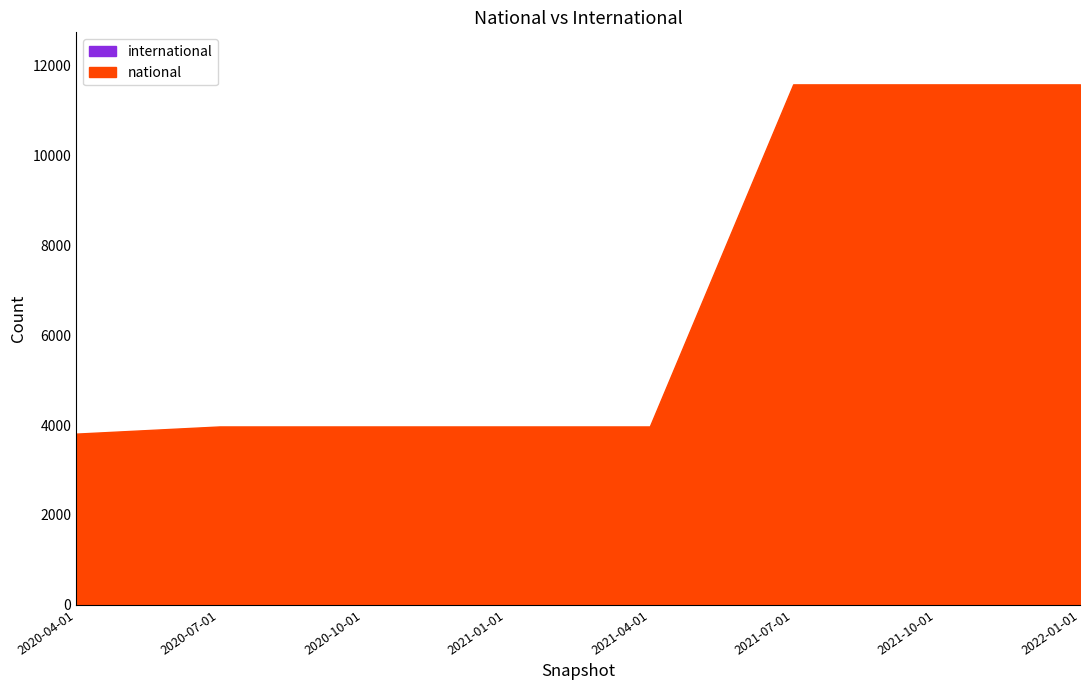

Reading right to left, list all the values displayed in this chart.

national: 2022-01-01=11590	2021-10-01=11590	2021-07-01=11590	2021-04-01=3972	2021-01-01=3972	2020-10-01=3972	2020-07-01=3972	2020-04-01=3812
international: 2022-01-01=0	2021-10-01=0	2021-07-01=0	2021-04-01=0	2021-01-01=0	2020-10-01=0	2020-07-01=0	2020-04-01=0